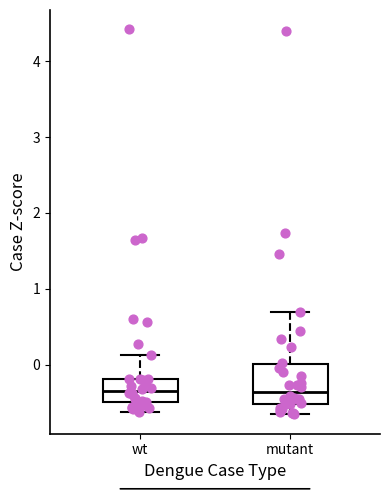

Where is the upper edge of the box for wt on the y-axis? The values are not printed on the chart, so give them approximately, as read against the axis.

-0.2